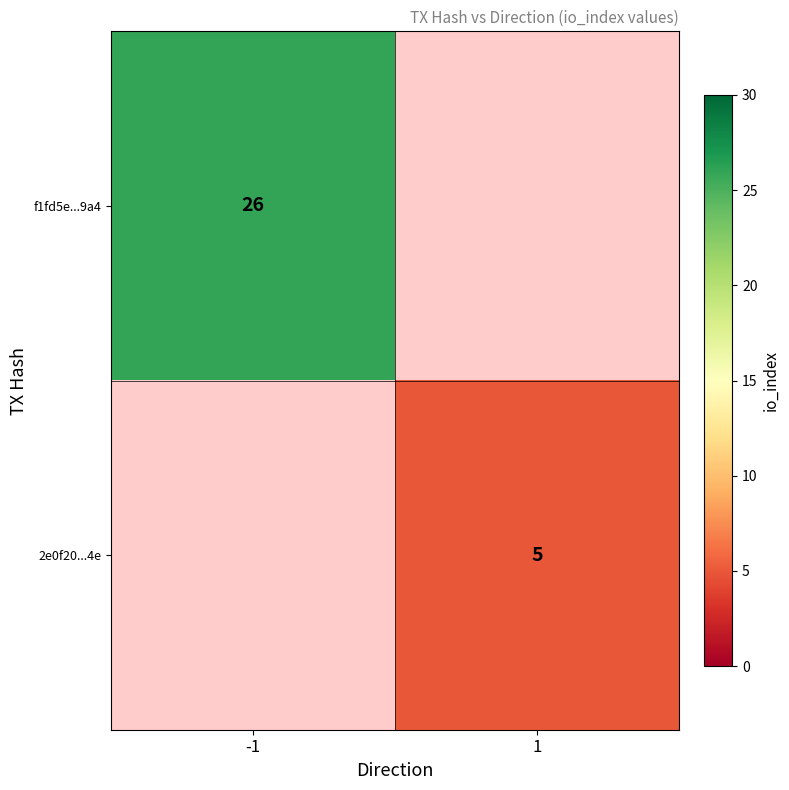

True or false: 2e0f20...4e has a value of 2 at 1.

False